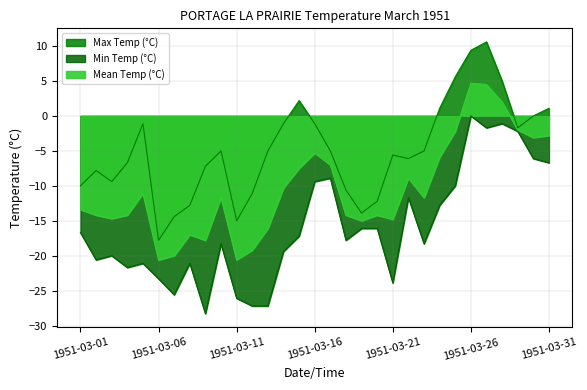

True or false: Max Temp (°C) and Min Temp (°C) intersect in this chart.

False